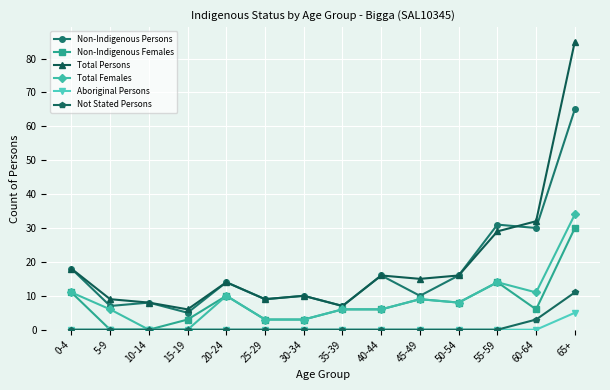

True or false: Total Persons and Not Stated Persons cross at least once.

False